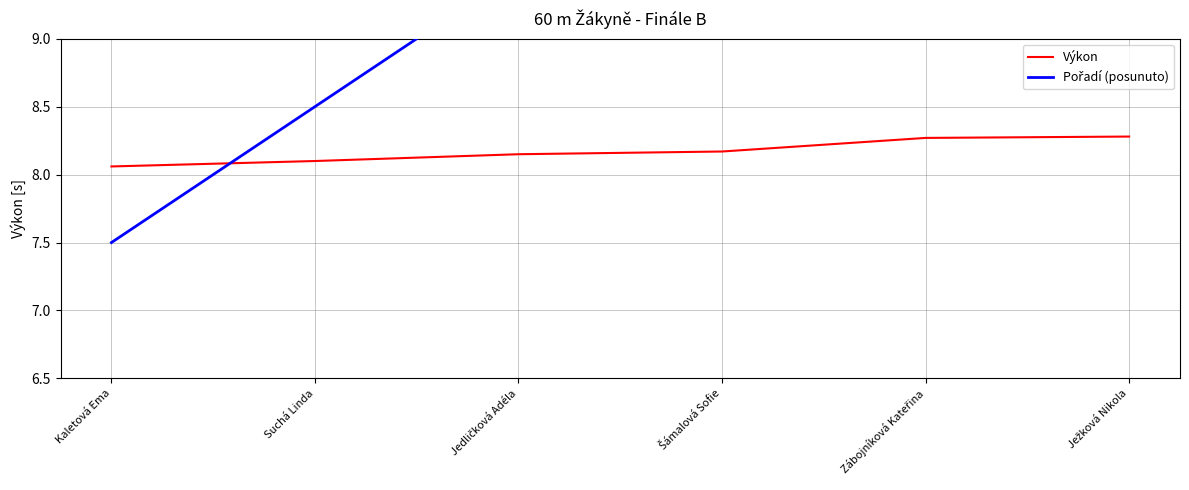

What is the smallest value displayed?

7.5